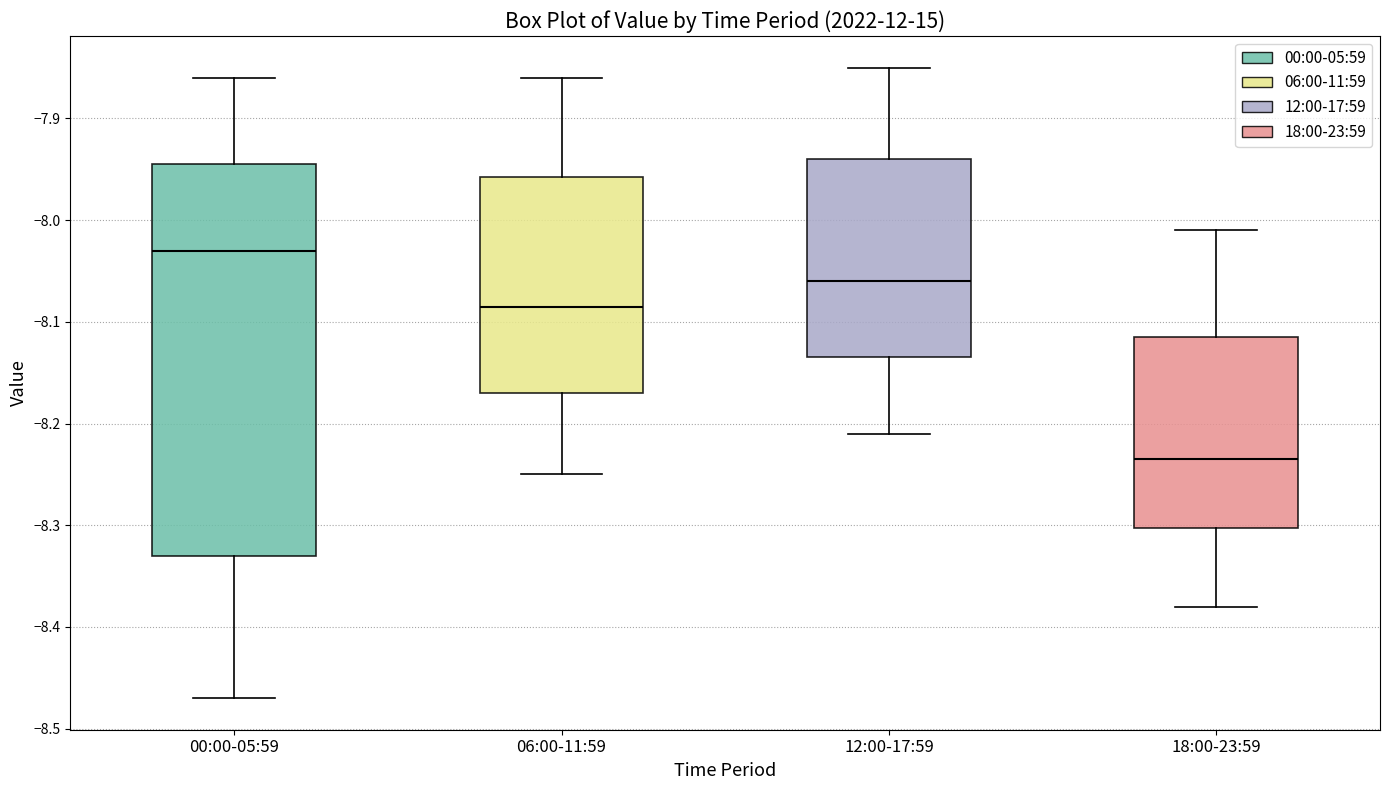

Which box is the tallest, from its lower edge to its upper edge?

00:00-05:59